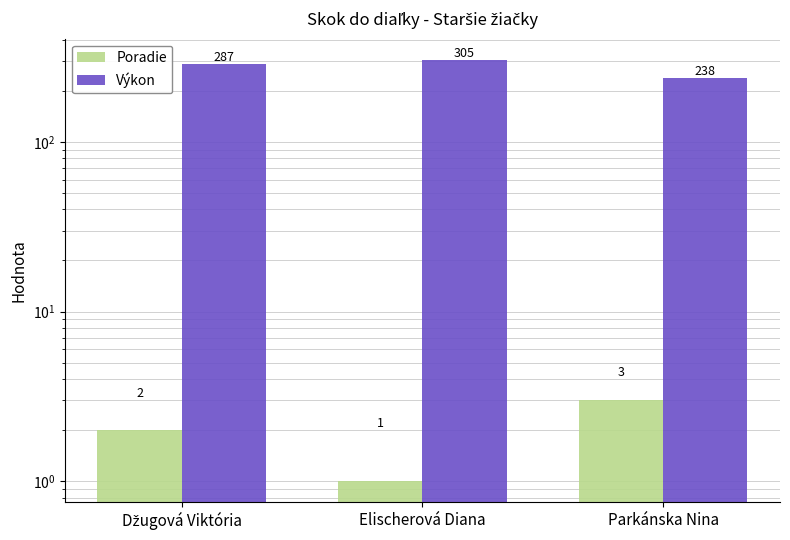

What is the approximate value of Výkon at Elischerová Diana, to the nearest 5?

305